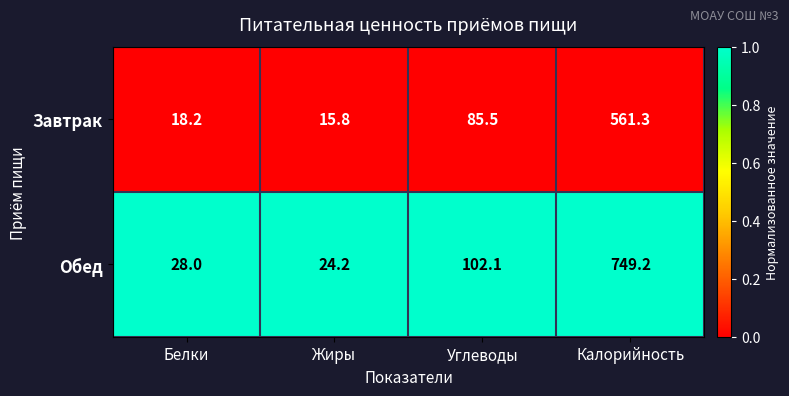

List the series in order of their peak value, lowest first.

Завтрак, Обед